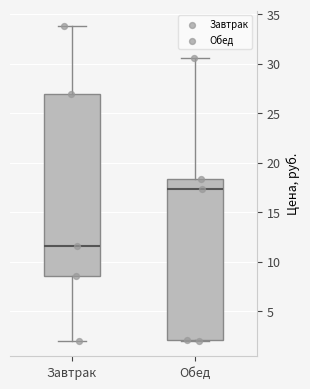

Reading left to right, read every box against the y-axis: the position of its median line, the range the box covers, and the ends of its whiskers. The values are not printed on the chart, so give them approximately, as read against the axis.

Завтрак: median 11.5, box 8.5 to 27.0, whiskers 2.0 to 34.0
Обед: median 17.5, box 2.0 to 18.5, whiskers 2.0 to 30.5